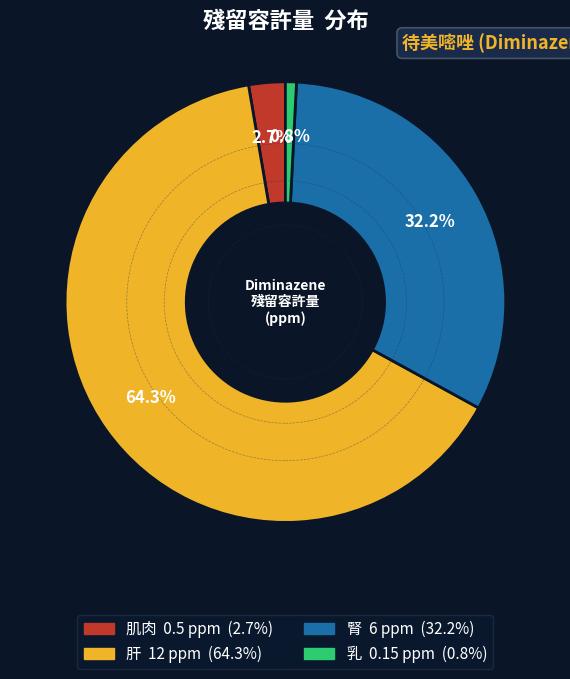

Rank the categories by value from highest to lowest.

肝, 腎, 肌肉, 乳